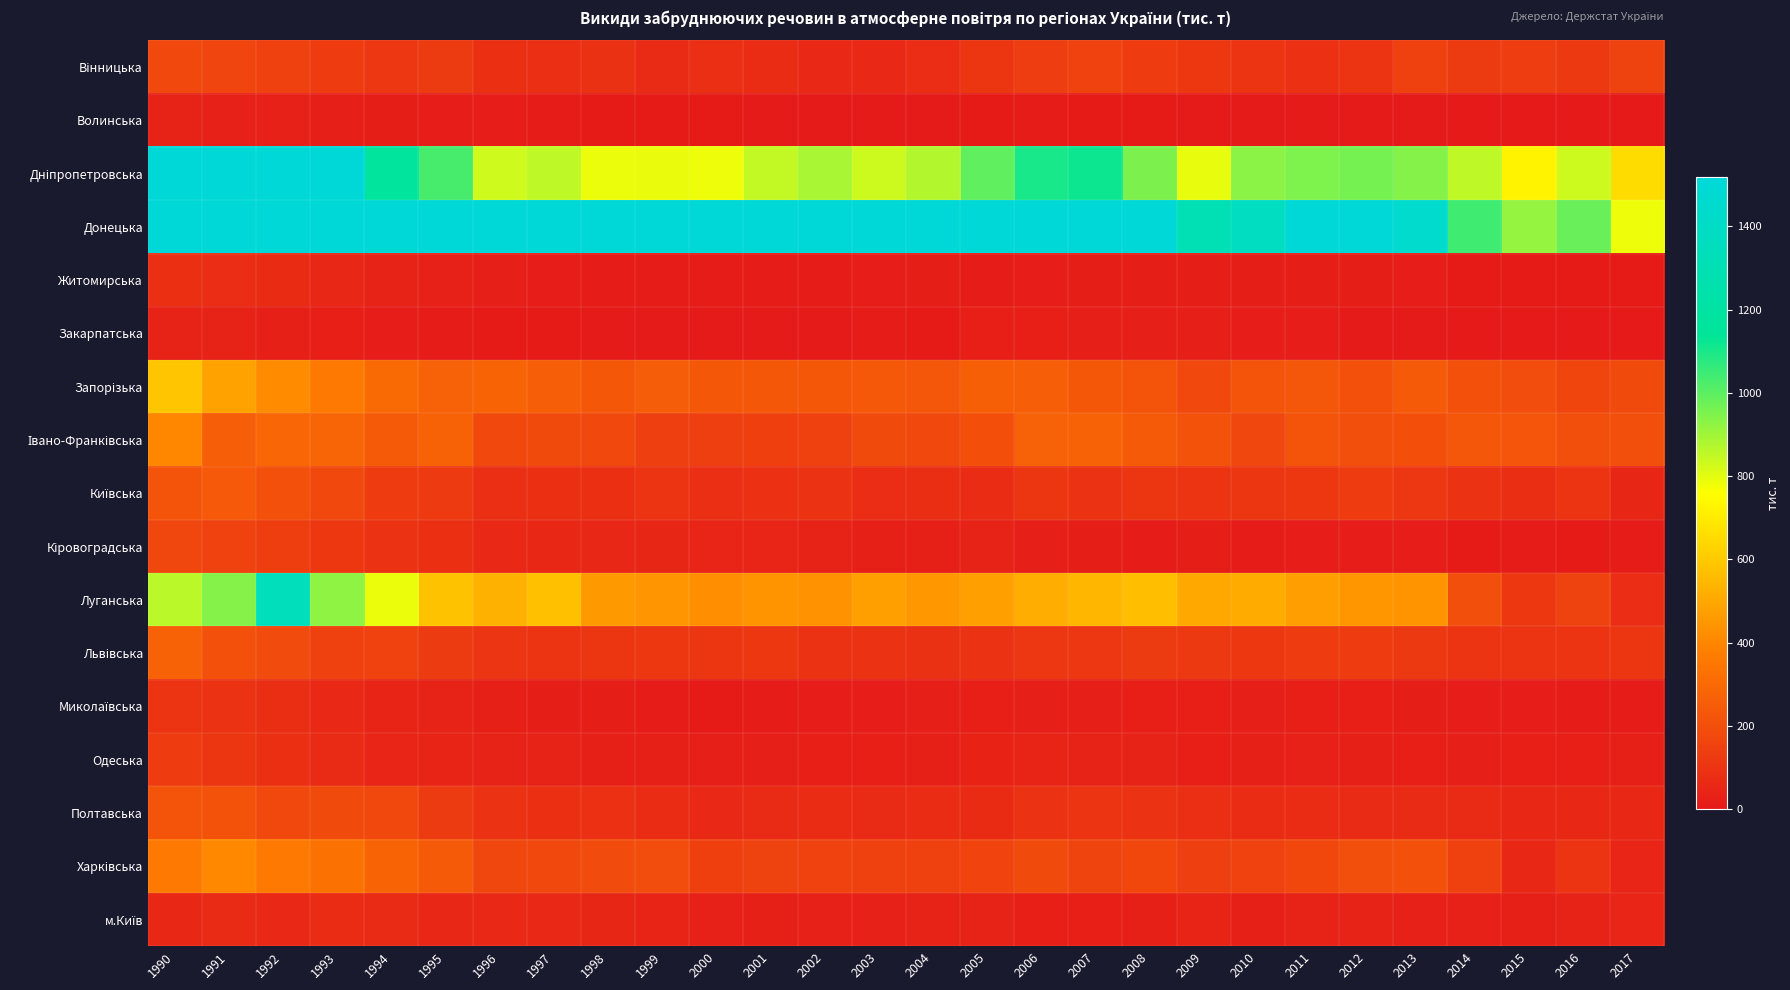

What is the difference between the highest and lowest values at 2014?

1039.1